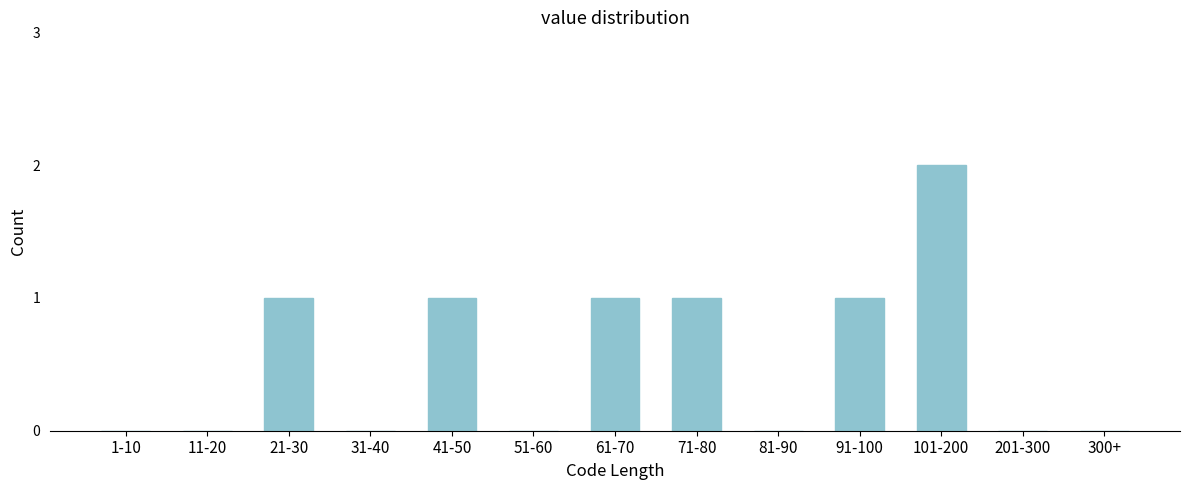

Reading left to right, transcribe all the data shown in this chart.

1-10=0	11-20=0	21-30=1	31-40=0	41-50=1	51-60=0	61-70=1	71-80=1	81-90=0	91-100=1	101-200=2	201-300=0	300+=0